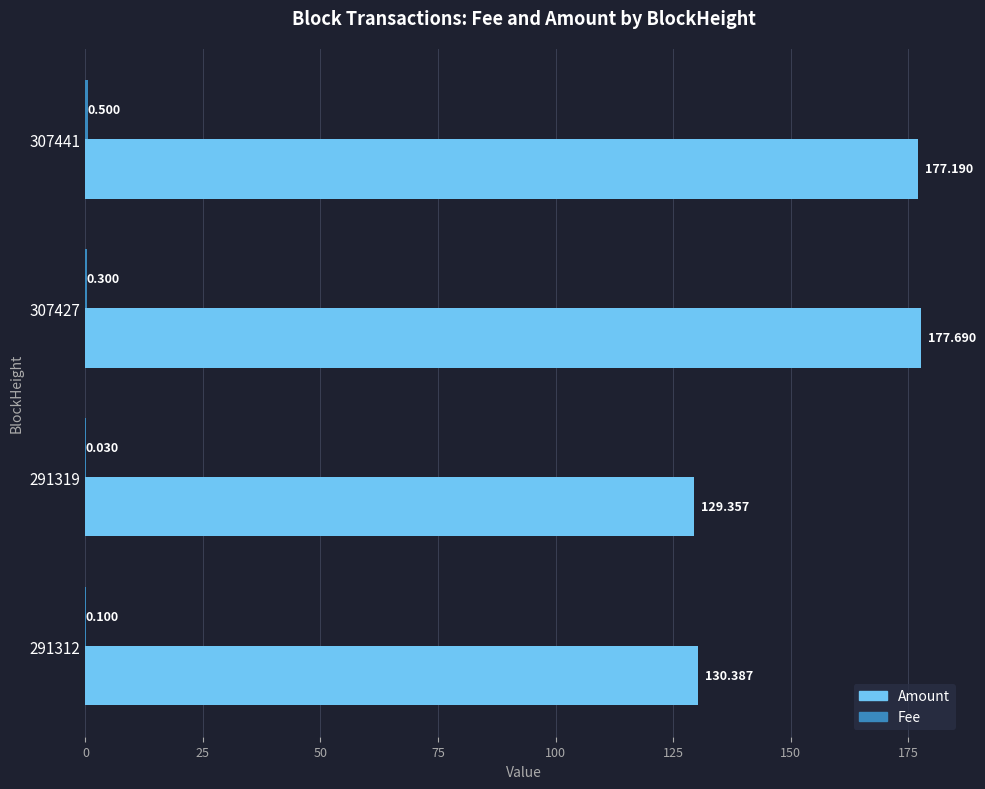

Which series has the largest total across all categories?

Amount